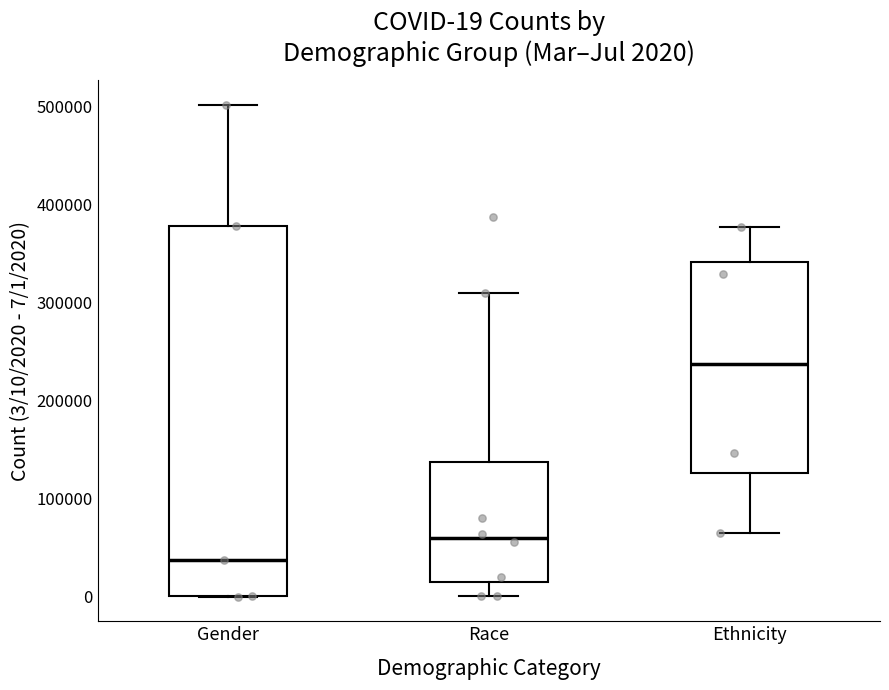

Comparing the boxes themselves (not the whiskers), which one is the tallest?

Gender